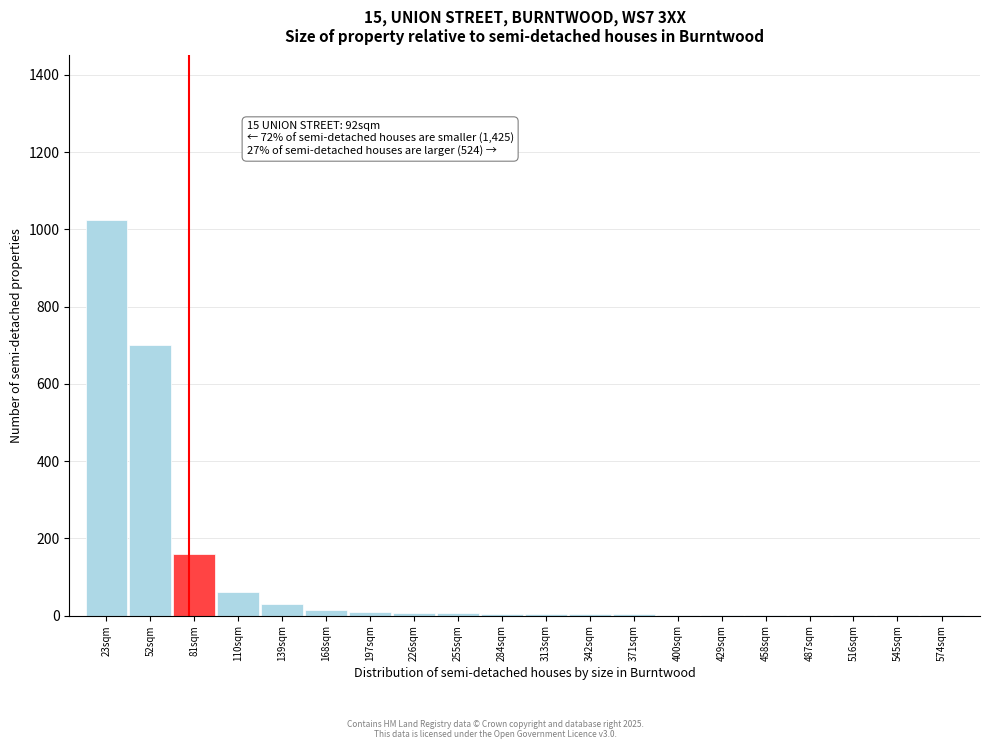

What is the greatest value displayed?

1025